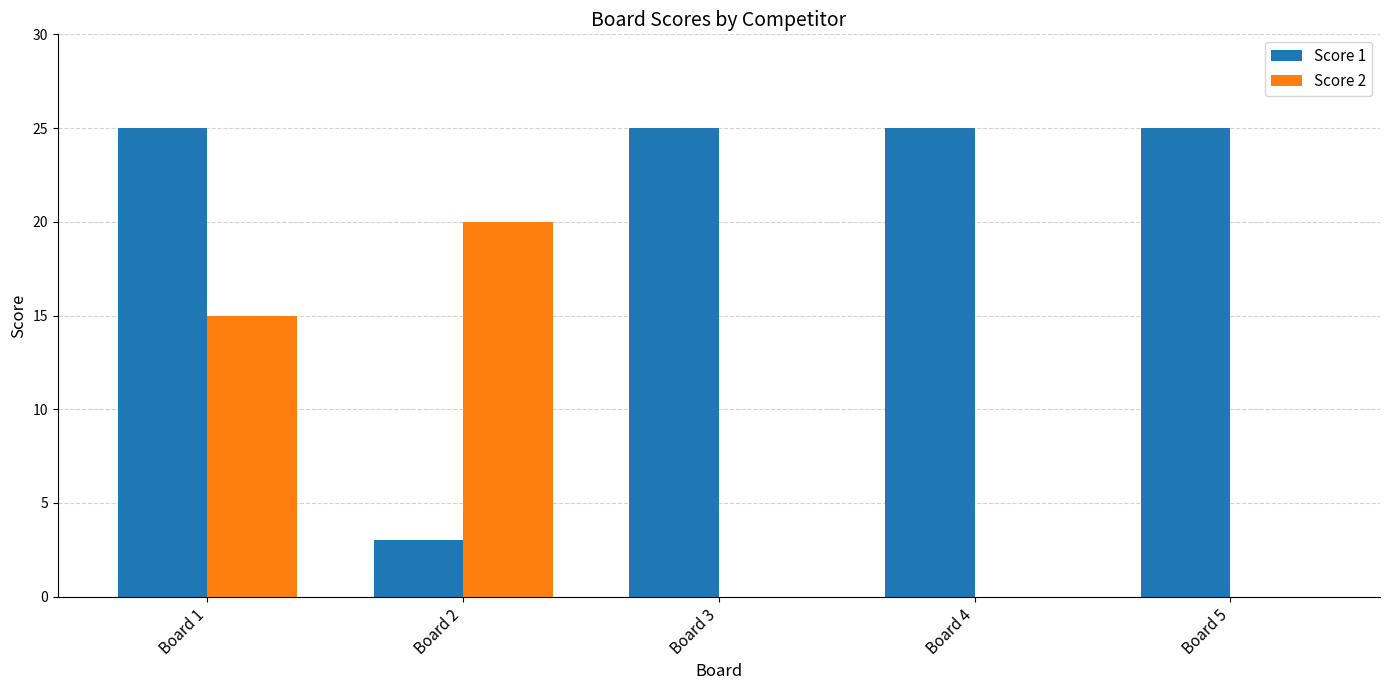

How many distinct data groups are displayed?

2